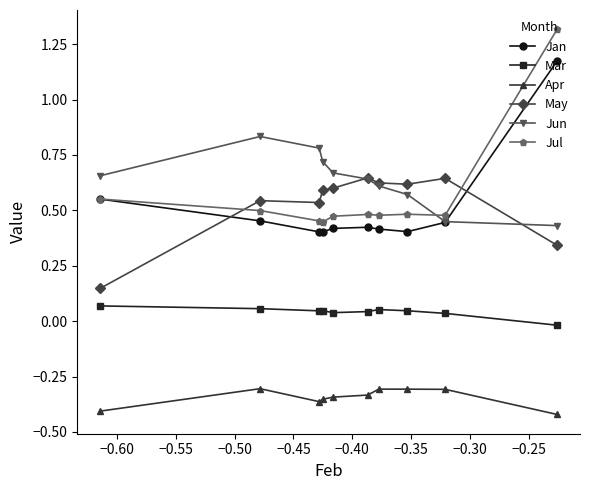

Which series has the largest range (max minus min)?

Jul